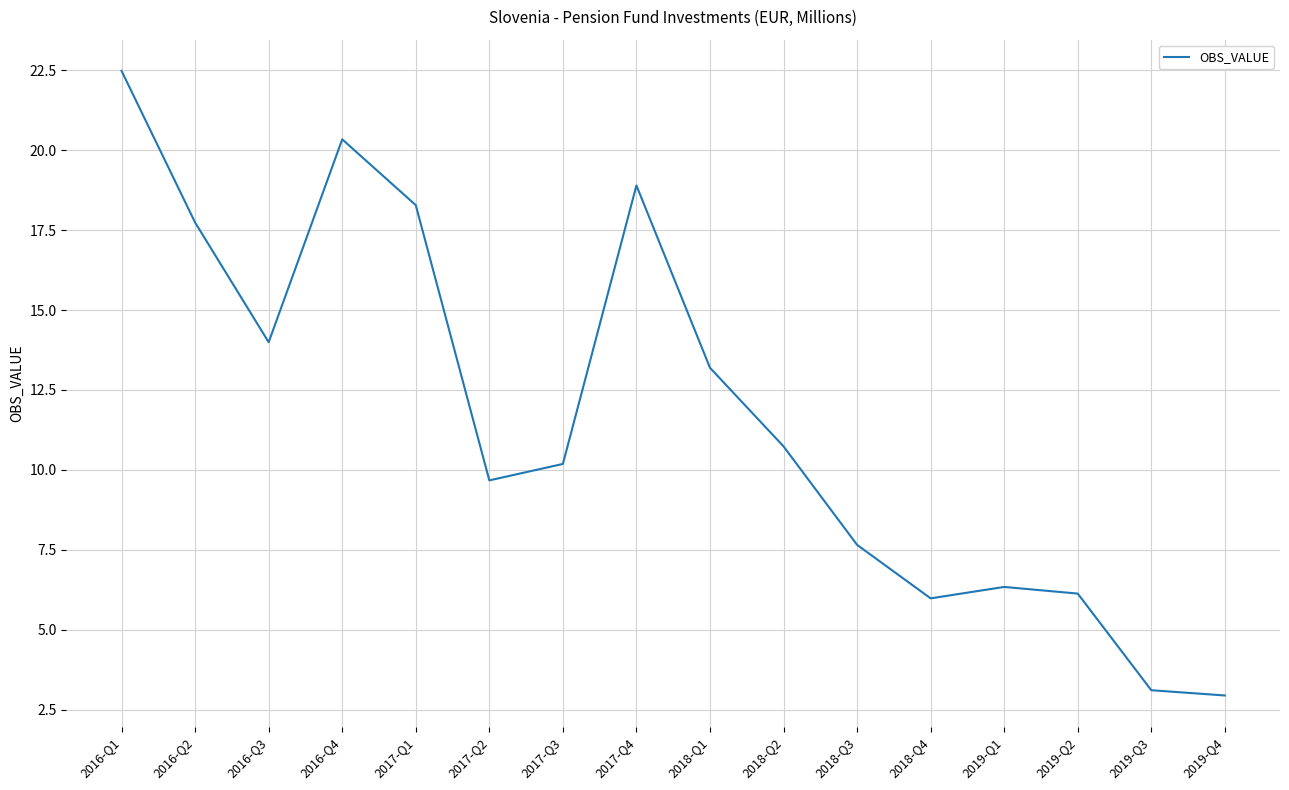

What is the sum of all values?

187.7